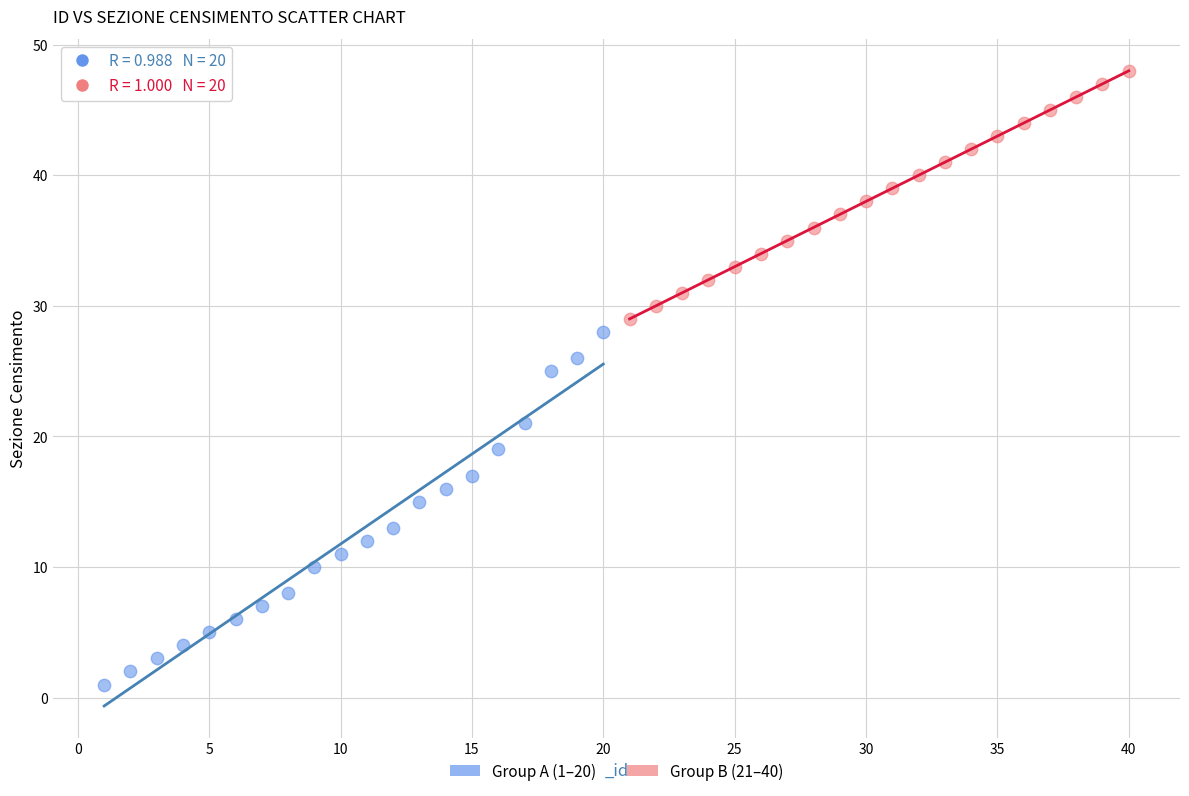

Which series has the widest spread of Y values?

Group A (1–20)